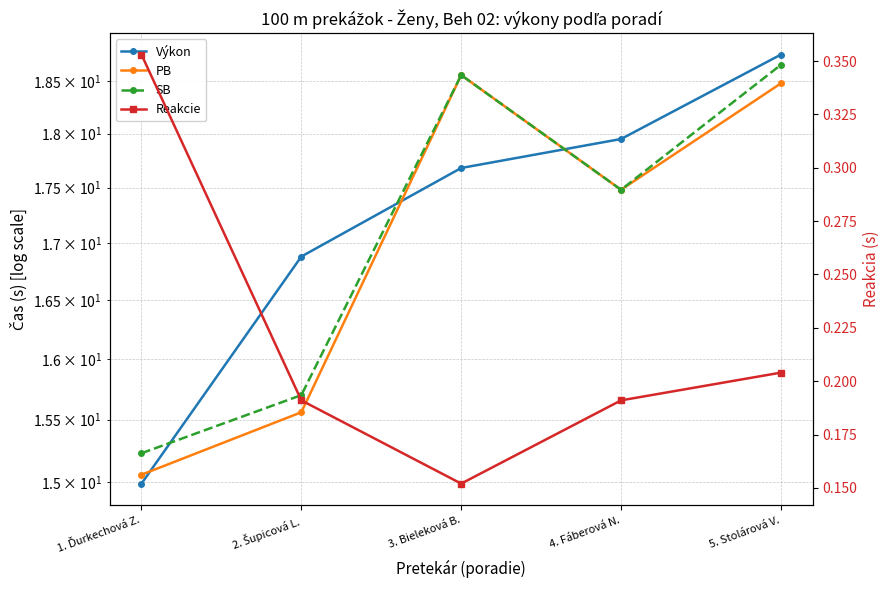

Reading right to left, what are all the values shown in this chart?

Výkon: 5. Stolárová V.=18.8	4. Fáberová N.=17.9	3. Bieleková B.=17.7	2. Šupicová L.=16.9	1. Ďurkechová Z.=15.0
PB: 5. Stolárová V.=18.5	4. Fáberová N.=17.5	3. Bieleková B.=18.6	2. Šupicová L.=15.6	1. Ďurkechová Z.=15.1
SB: 5. Stolárová V.=18.7	4. Fáberová N.=17.5	3. Bieleková B.=18.6	2. Šupicová L.=15.7	1. Ďurkechová Z.=15.2
Reakcie: 5. Stolárová V.=0.2	4. Fáberová N.=0.2	3. Bieleková B.=0.2	2. Šupicová L.=0.2	1. Ďurkechová Z.=0.4